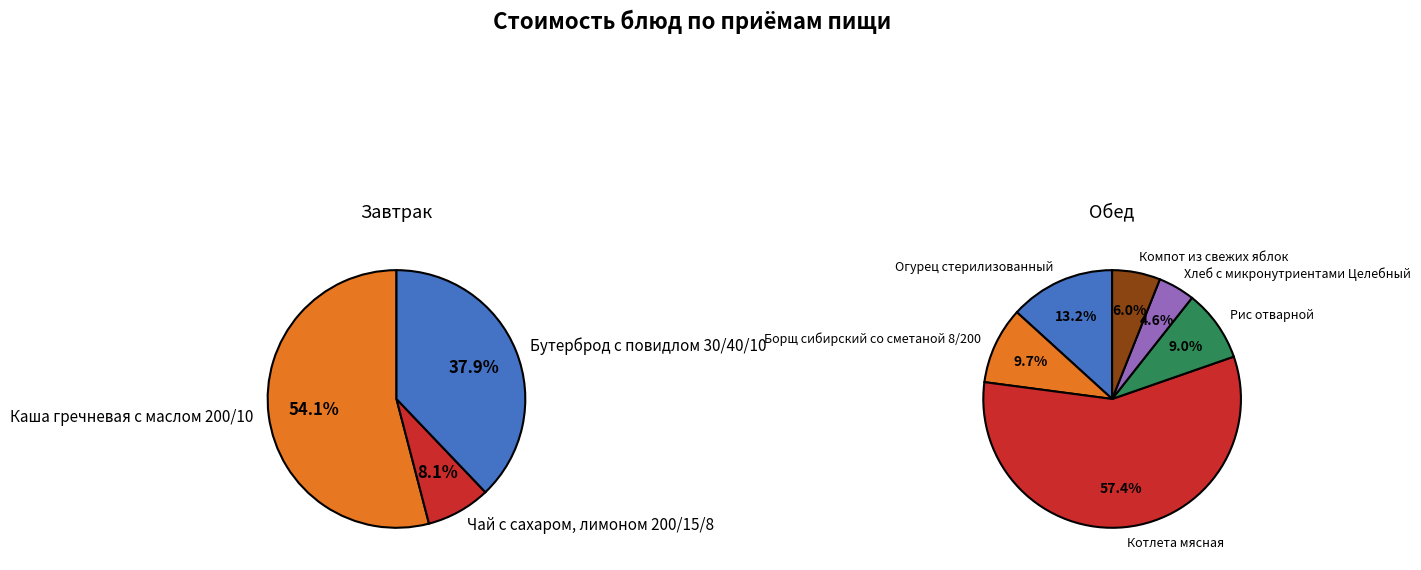

Rank the series by their average value, from lowest to highest.

Обед, Завтрак